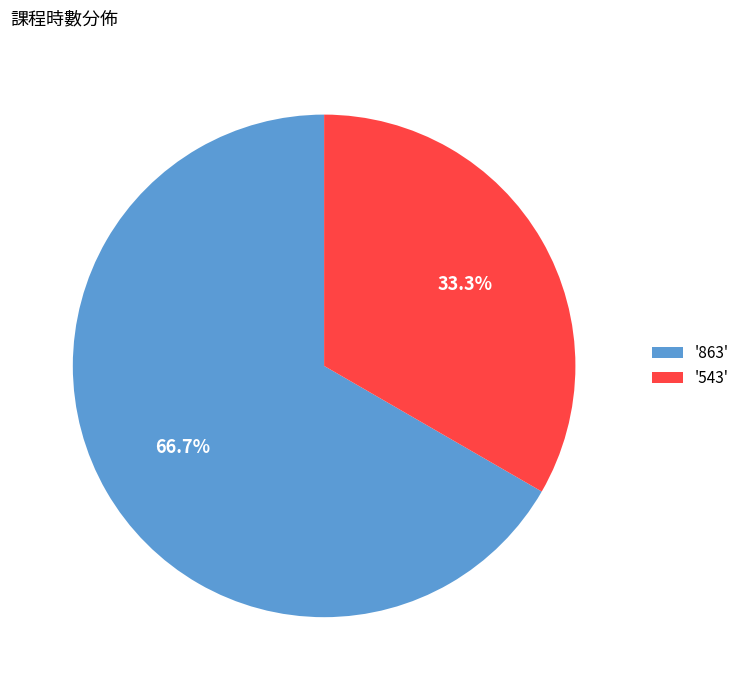

What is the largest slice in the pie chart?

'863'